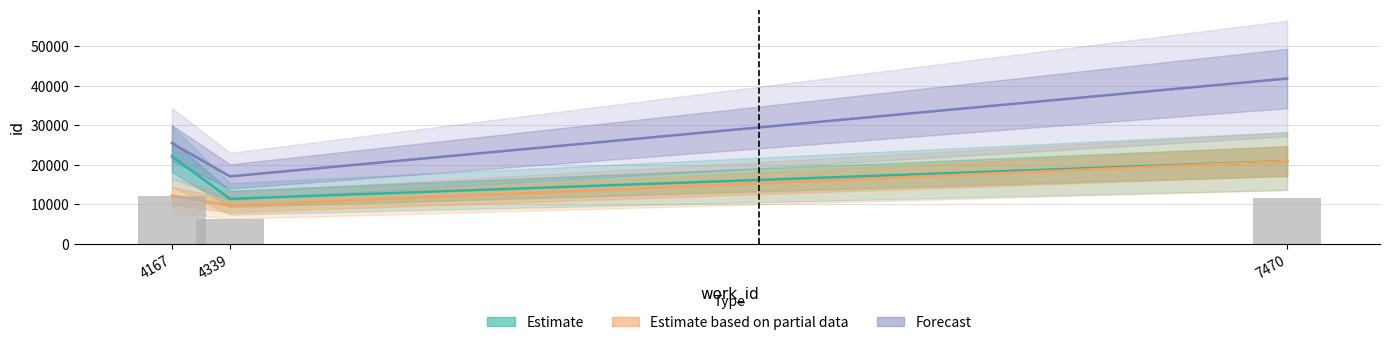

What is the value of the Forecast bar at the 1st from the left?

25424.2